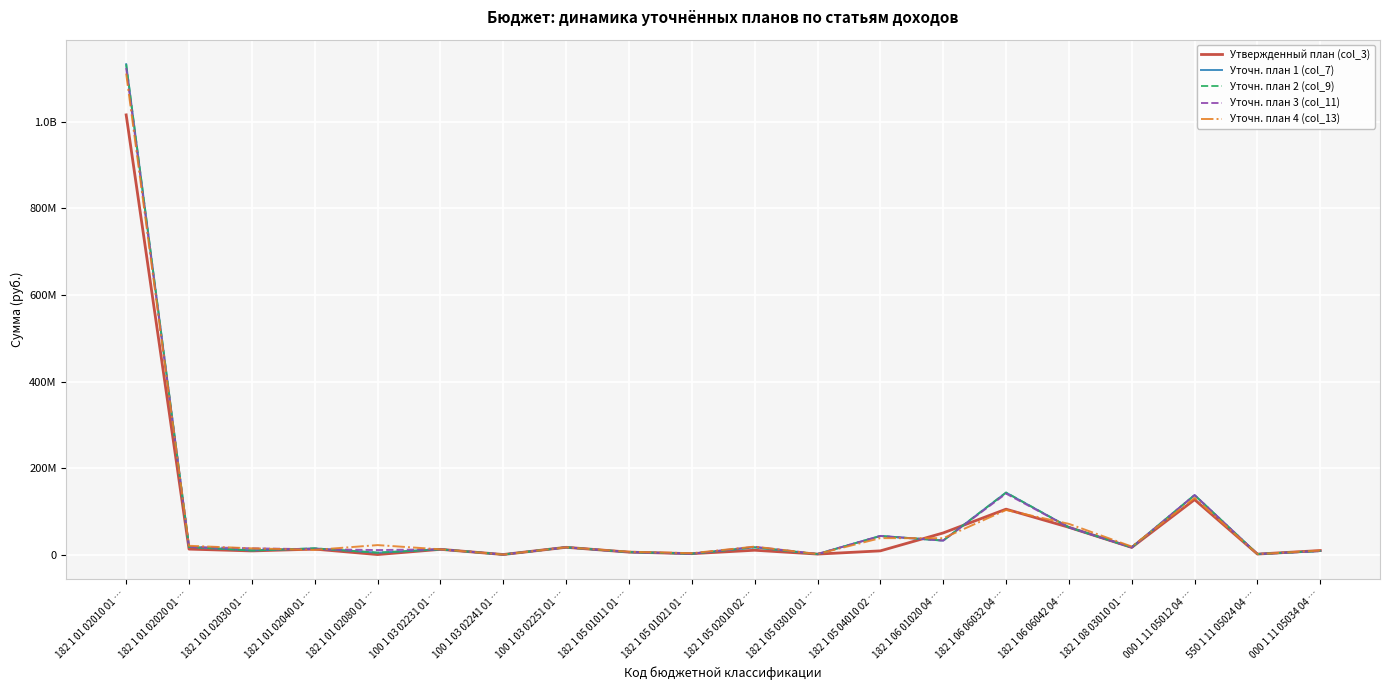

What position from the left is 100 1 03 02231 01 …?

6